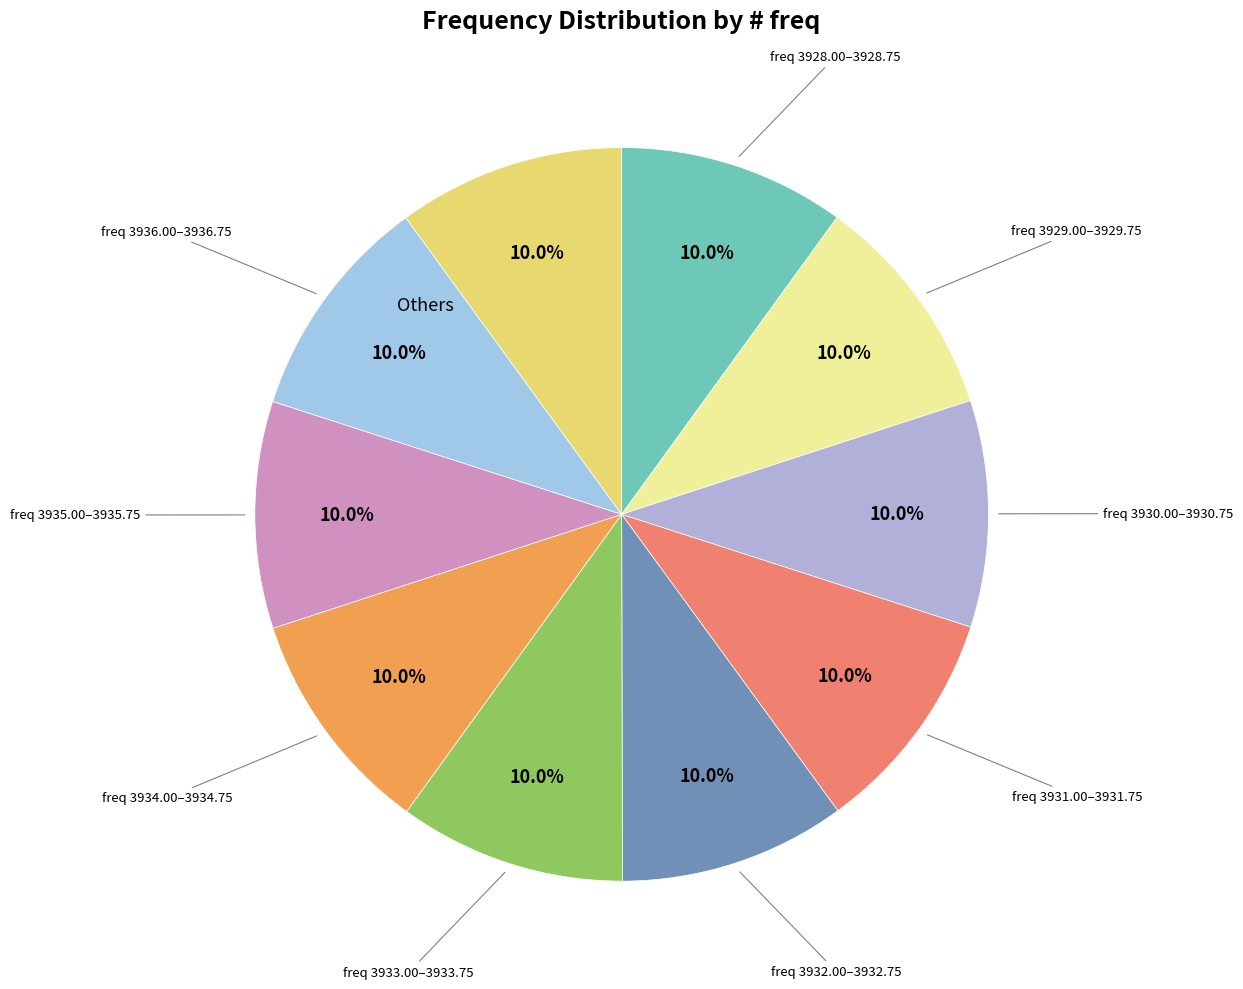

How many segments does this pie chart have?

10